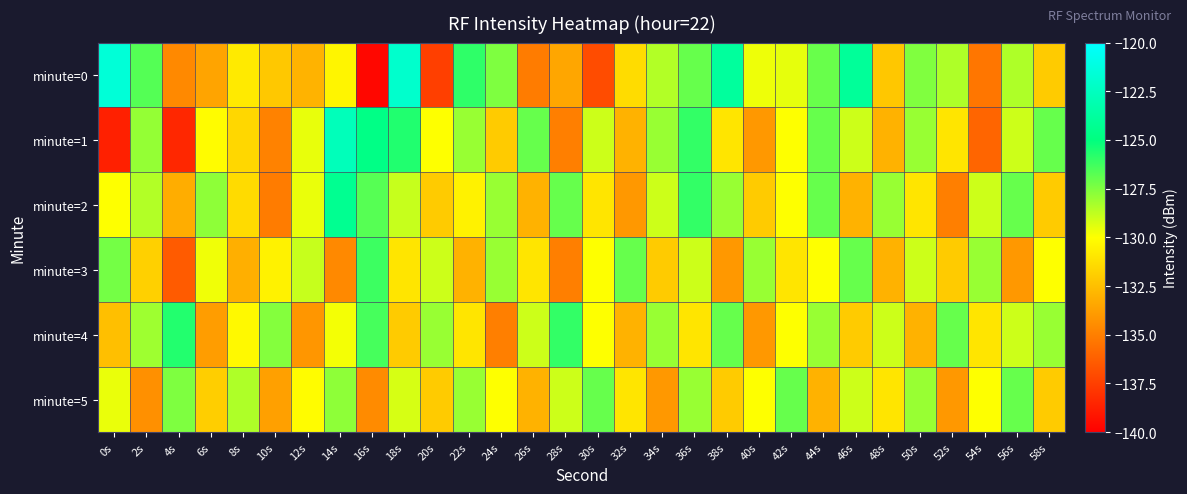

Reading right to left, extract all data points from this chart.

minute=0: 58s=-132.0	56s=-128.4	54s=-135.3	52s=-128.4	50s=-127.5	48s=-132.2	46s=-124.0	44s=-127.0	42s=-129.5	40s=-129.6	38s=-123.9	36s=-127.0	34s=-128.5	32s=-131.4	30s=-137.0	28s=-133.4	26s=-135.1	24s=-127.5	22s=-125.9	20s=-137.5	18s=-122.0	16s=-139.7	14s=-130.4	12s=-132.9	10s=-132.1	8s=-130.8	6s=-133.5	4s=-134.6	2s=-126.7	0s=-121.6
minute=1: 58s=-127.0	56s=-129.0	54s=-136.0	52s=-131.0	50s=-128.0	48s=-133.0	46s=-129.0	44s=-127.0	42s=-130.0	40s=-134.0	38s=-131.0	36s=-126.0	34s=-128.0	32s=-133.0	30s=-129.0	28s=-135.0	26s=-127.0	24s=-132.0	22s=-128.0	20s=-130.0	18s=-125.6	16s=-124.7	14s=-122.7	12s=-129.6	10s=-134.9	8s=-131.6	6s=-130.1	4s=-138.4	2s=-127.9	0s=-138.7
minute=2: 58s=-132.0	56s=-127.0	54s=-129.0	52s=-135.0	50s=-131.0	48s=-128.0	46s=-133.0	44s=-127.0	42s=-130.0	40s=-132.0	38s=-128.0	36s=-126.0	34s=-129.0	32s=-134.0	30s=-131.0	28s=-127.0	26s=-133.0	24s=-128.0	22s=-130.5	20s=-132.0	18s=-128.9	16s=-126.7	14s=-124.3	12s=-129.6	10s=-135.1	8s=-131.4	6s=-127.8	4s=-133.2	2s=-128.5	0s=-130.0
minute=3: 58s=-130.0	56s=-134.0	54s=-128.0	52s=-132.0	50s=-129.0	48s=-133.0	46s=-127.0	44s=-130.0	42s=-131.0	40s=-128.0	38s=-134.0	36s=-129.0	34s=-132.0	32s=-127.0	30s=-130.0	28s=-135.0	26s=-131.0	24s=-128.0	22s=-133.0	20s=-129.0	18s=-131.0	16s=-126.2	14s=-134.6	12s=-128.9	10s=-130.5	8s=-133.1	6s=-129.7	4s=-136.4	2s=-131.8	0s=-127.3
minute=4: 58s=-128.0	56s=-129.0	54s=-131.0	52s=-127.0	50s=-133.0	48s=-129.0	46s=-132.0	44s=-128.0	42s=-130.0	40s=-134.0	38s=-127.0	36s=-131.0	34s=-128.0	32s=-133.0	30s=-130.0	28s=-126.0	26s=-129.0	24s=-135.0	22s=-131.0	20s=-128.0	18s=-132.0	16s=-126.4	14s=-129.8	12s=-134.1	10s=-127.6	8s=-130.2	6s=-133.8	4s=-125.7	2s=-128.1	0s=-132.5
minute=5: 58s=-132.0	56s=-127.0	54s=-130.0	52s=-134.0	50s=-128.0	48s=-131.0	46s=-129.0	44s=-133.0	42s=-127.0	40s=-130.0	38s=-132.0	36s=-128.0	34s=-134.0	32s=-131.0	30s=-127.0	28s=-129.0	26s=-133.0	24s=-130.0	22s=-128.0	20s=-132.0	18s=-129.2	16s=-134.5	14s=-127.8	12s=-130.1	10s=-133.7	8s=-128.4	6s=-131.9	4s=-127.5	2s=-134.3	0s=-129.6